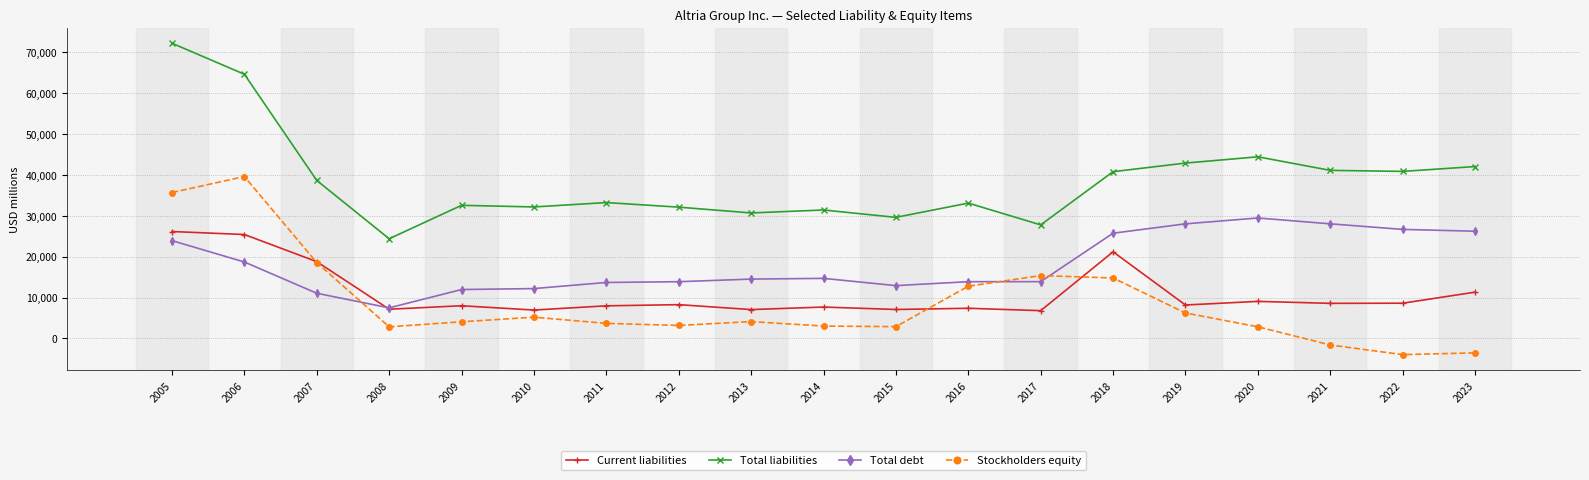

Where is the first local minimum for Total debt?

2008